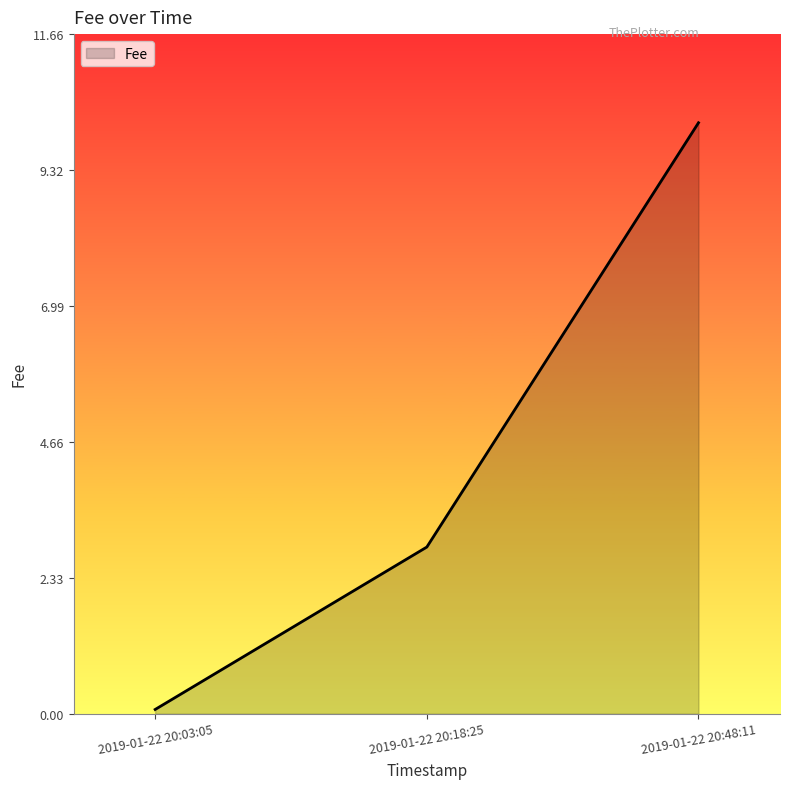

Reading right to left, list all the values displayed in this chart.

10.1	2.9	0.1